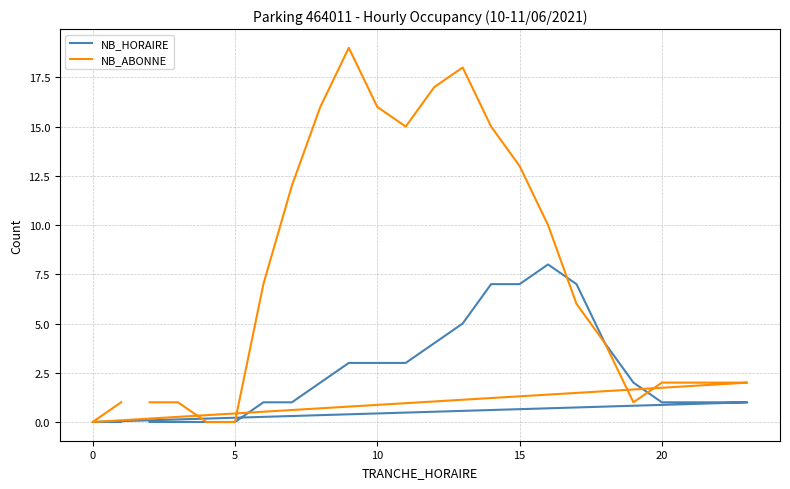

How many values in NB_ABONNE are above zero?

21